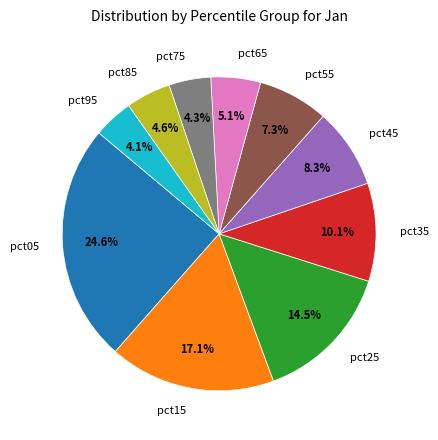

Does any single category account for the majority?

No